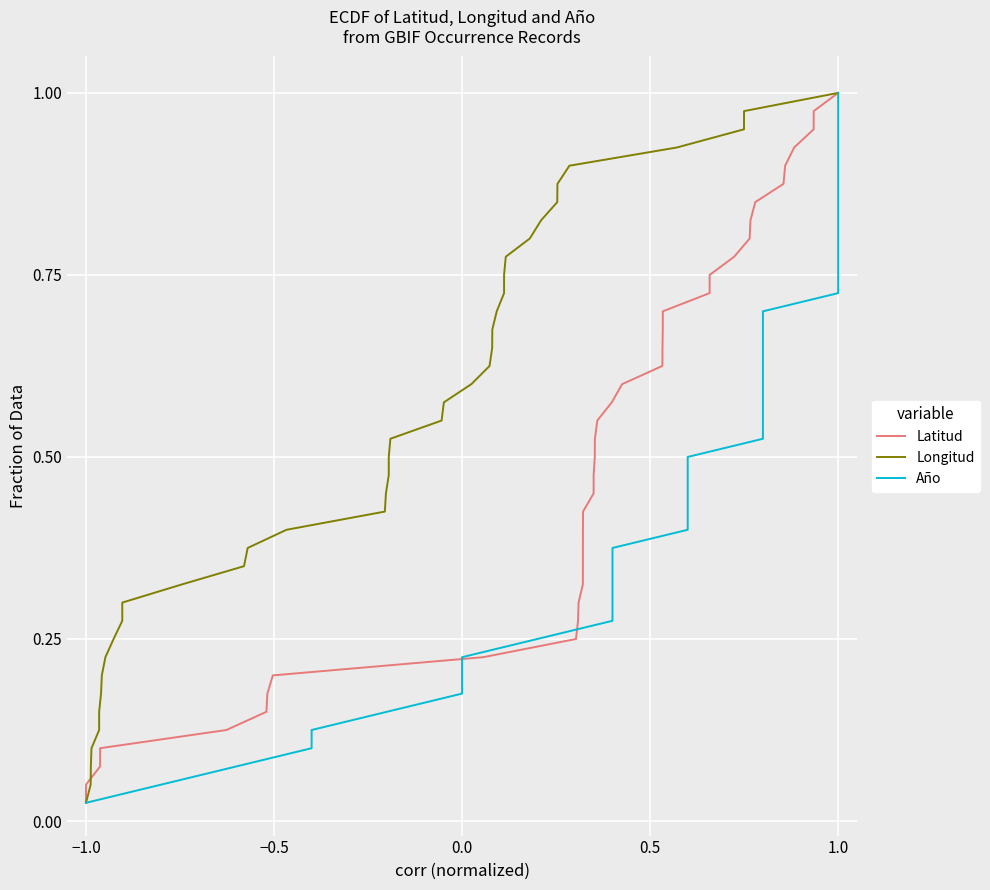

True or false: Año has more than 1 points higher than both neighbors.

False